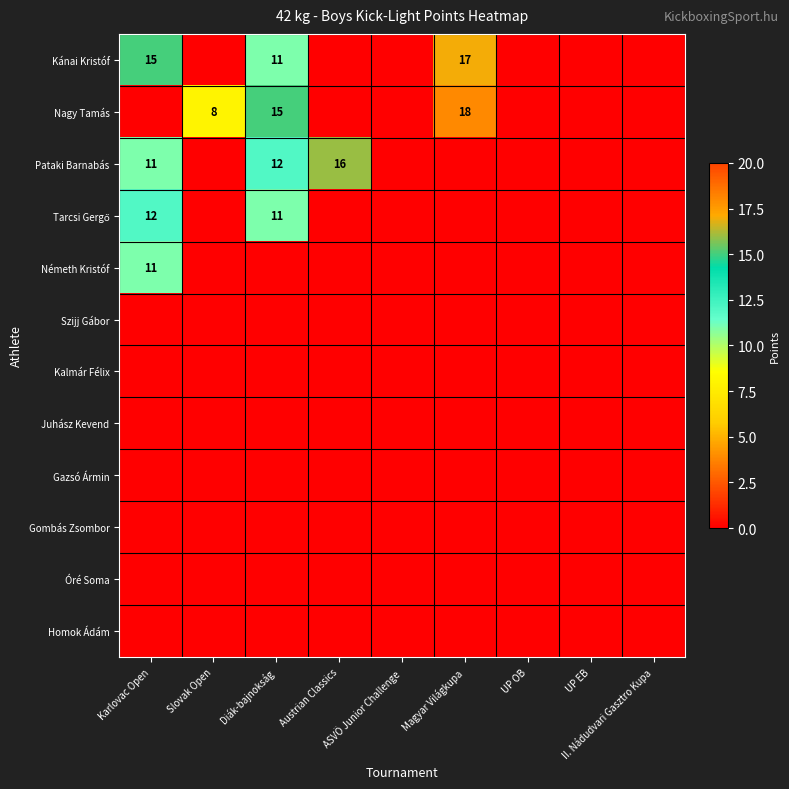

The value of Óré Soma at Magyar Világkupa is 0. True or false?

True